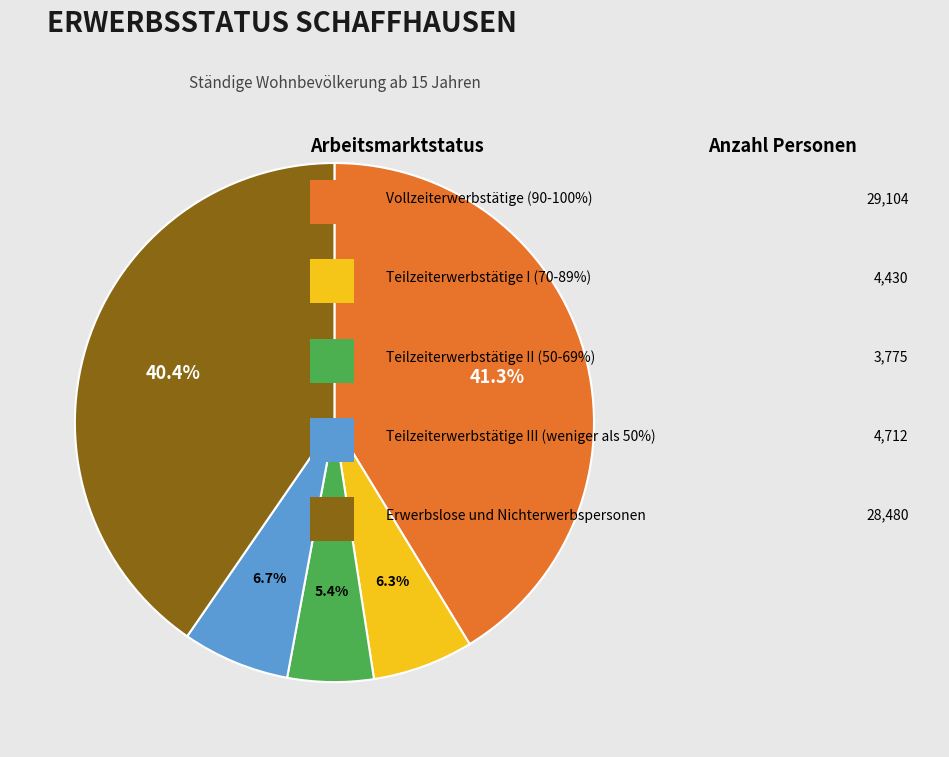

Is there any slice that represents more than half of the pie?

No